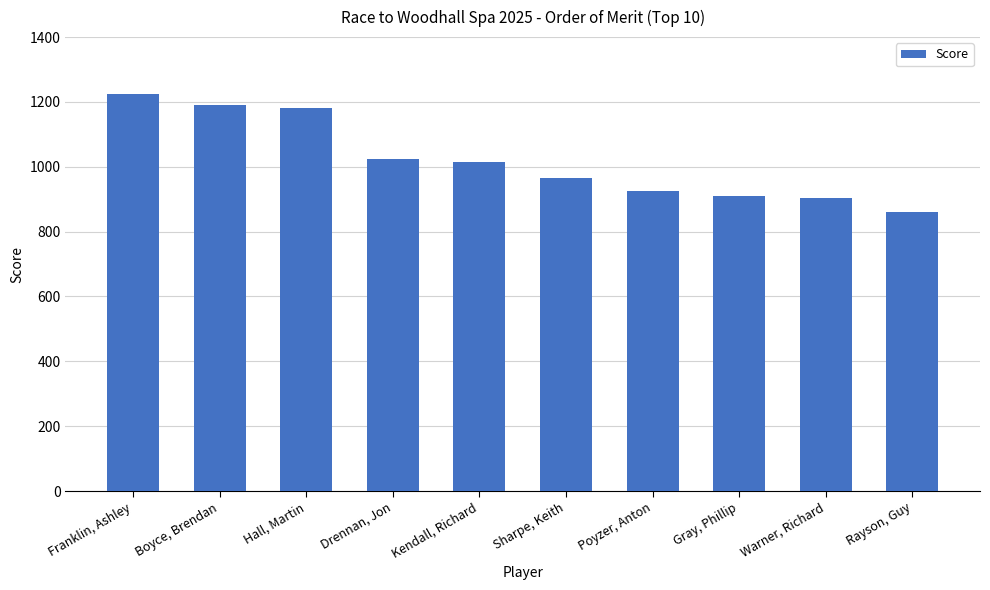

What is the sum of the values at Hall, Martin and Gray, Phillip?

2090